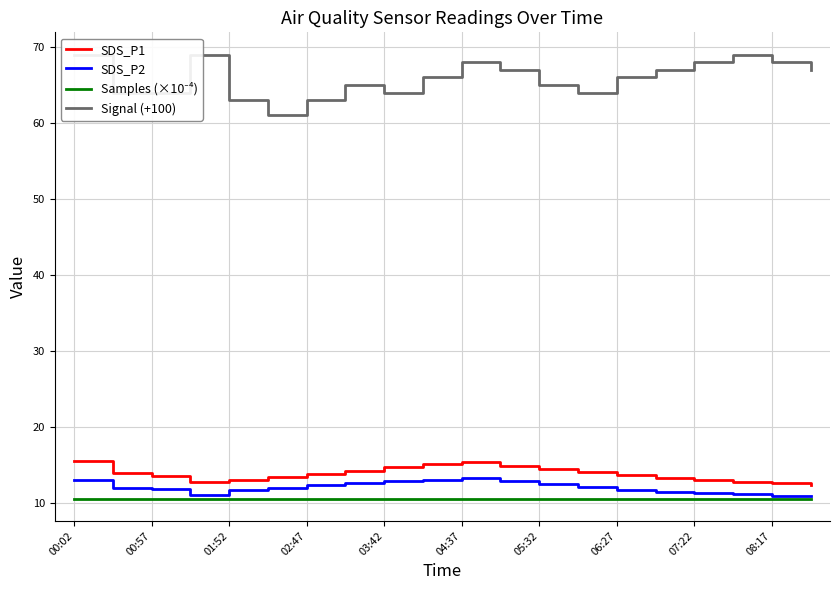

At 00:02, list the series in order from smallest to largest.

Samples (×10⁻⁴), SDS_P2, SDS_P1, Signal (+100)